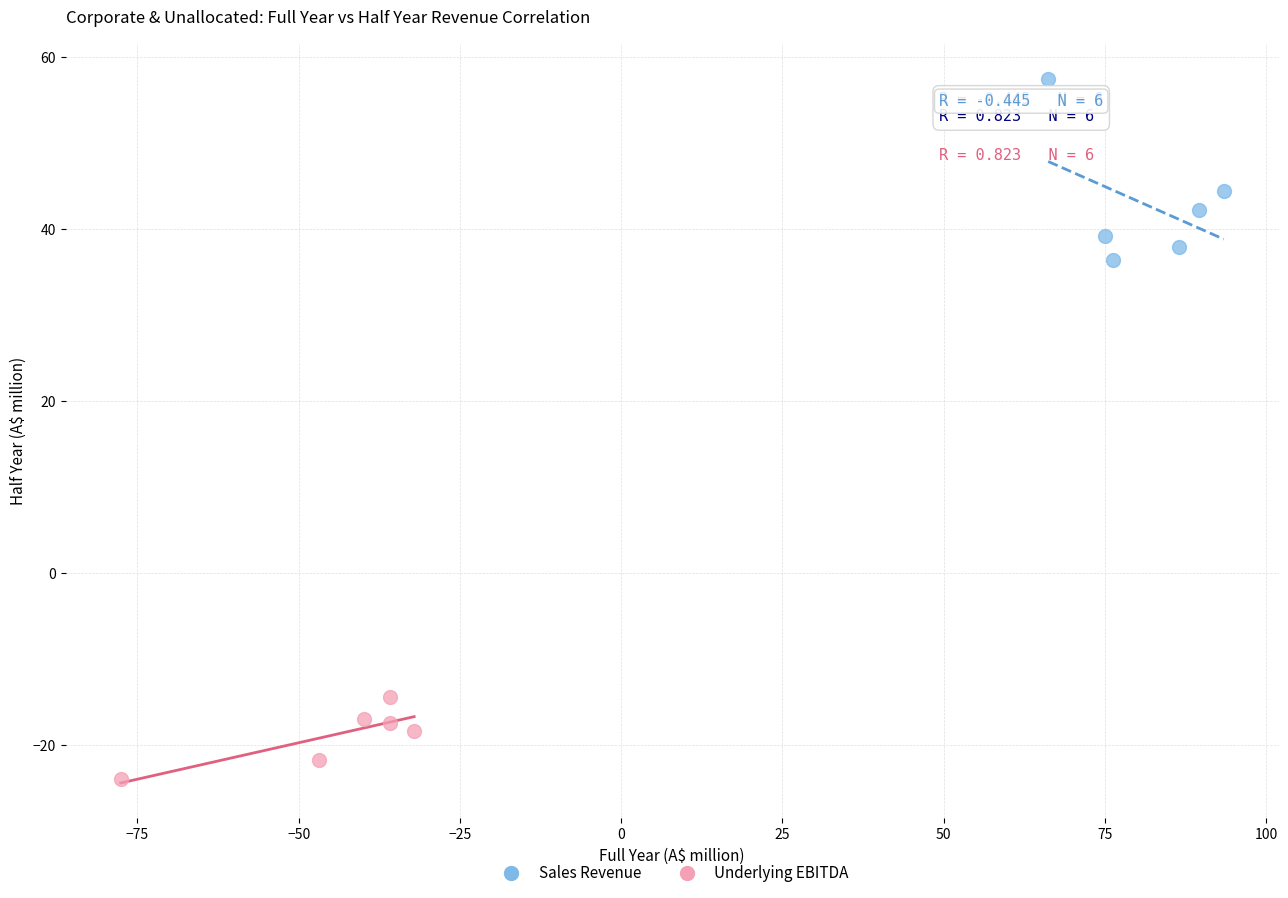

Which series reaches the minimum Y coordinate?

Underlying EBITDA